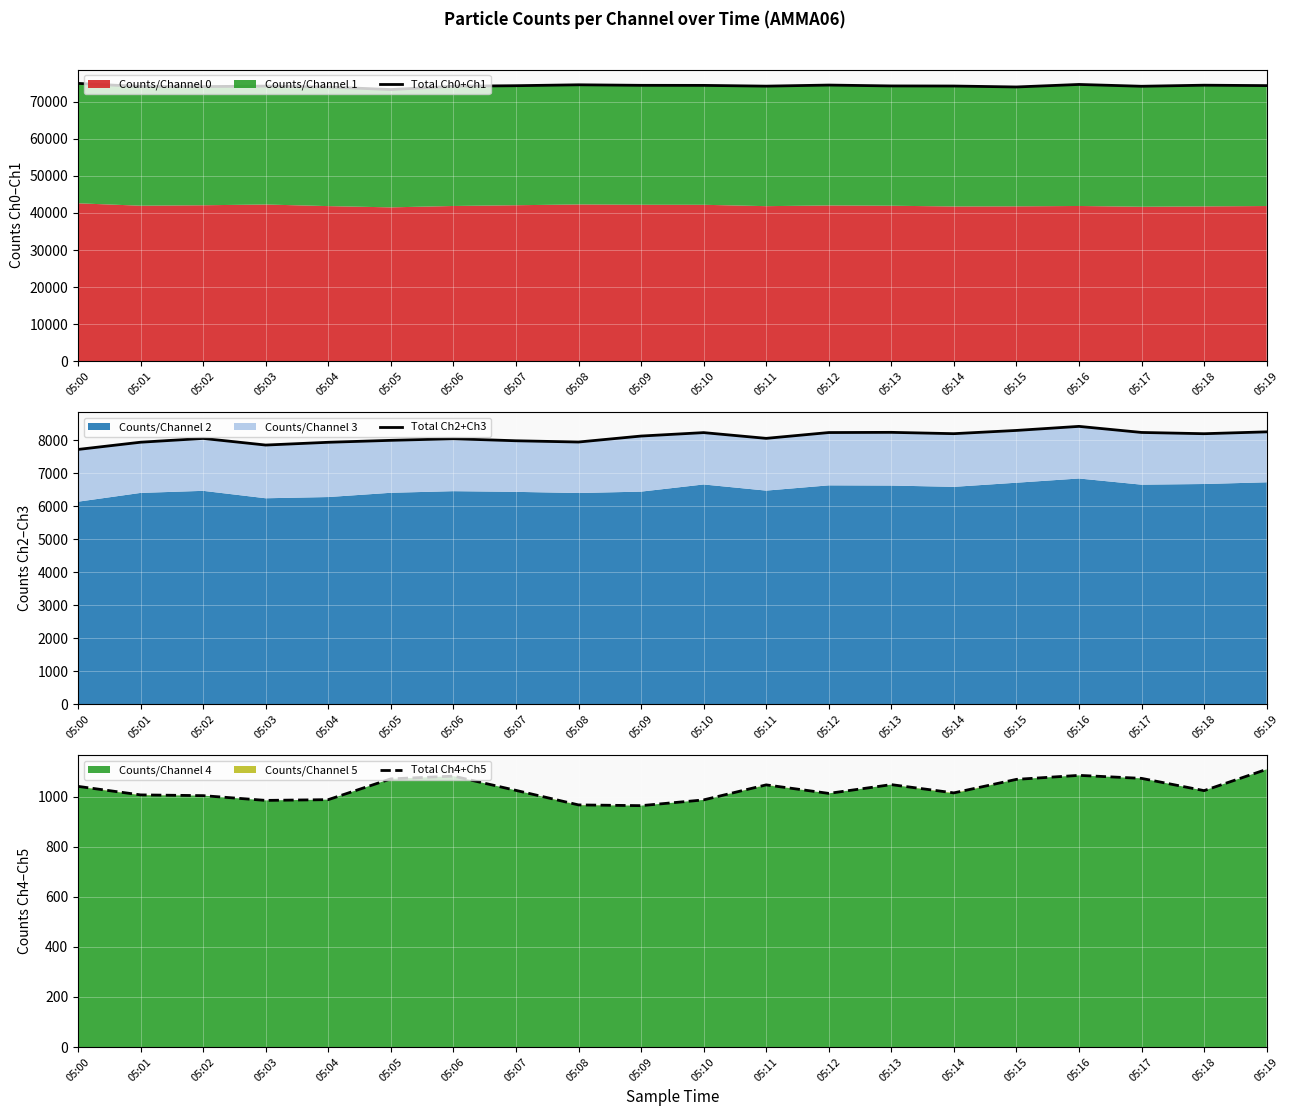

Which series changed the most between 05:05 and 05:07?

Total Ch0+Ch1